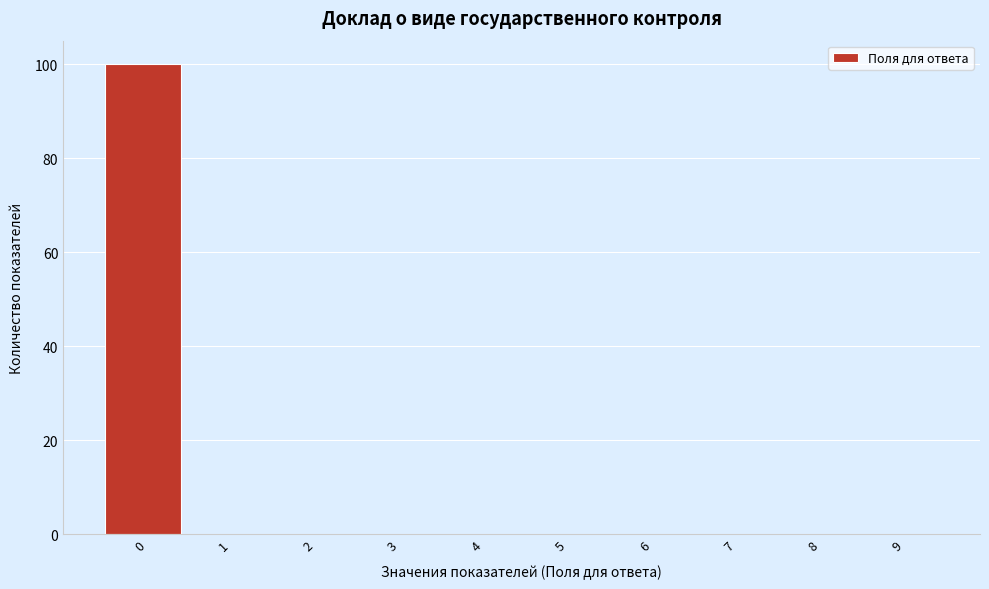

Reading left to right, list all the values displayed in this chart.

0=100	1=0	2=0	3=0	4=0	5=0	6=0	7=0	8=0	9=0